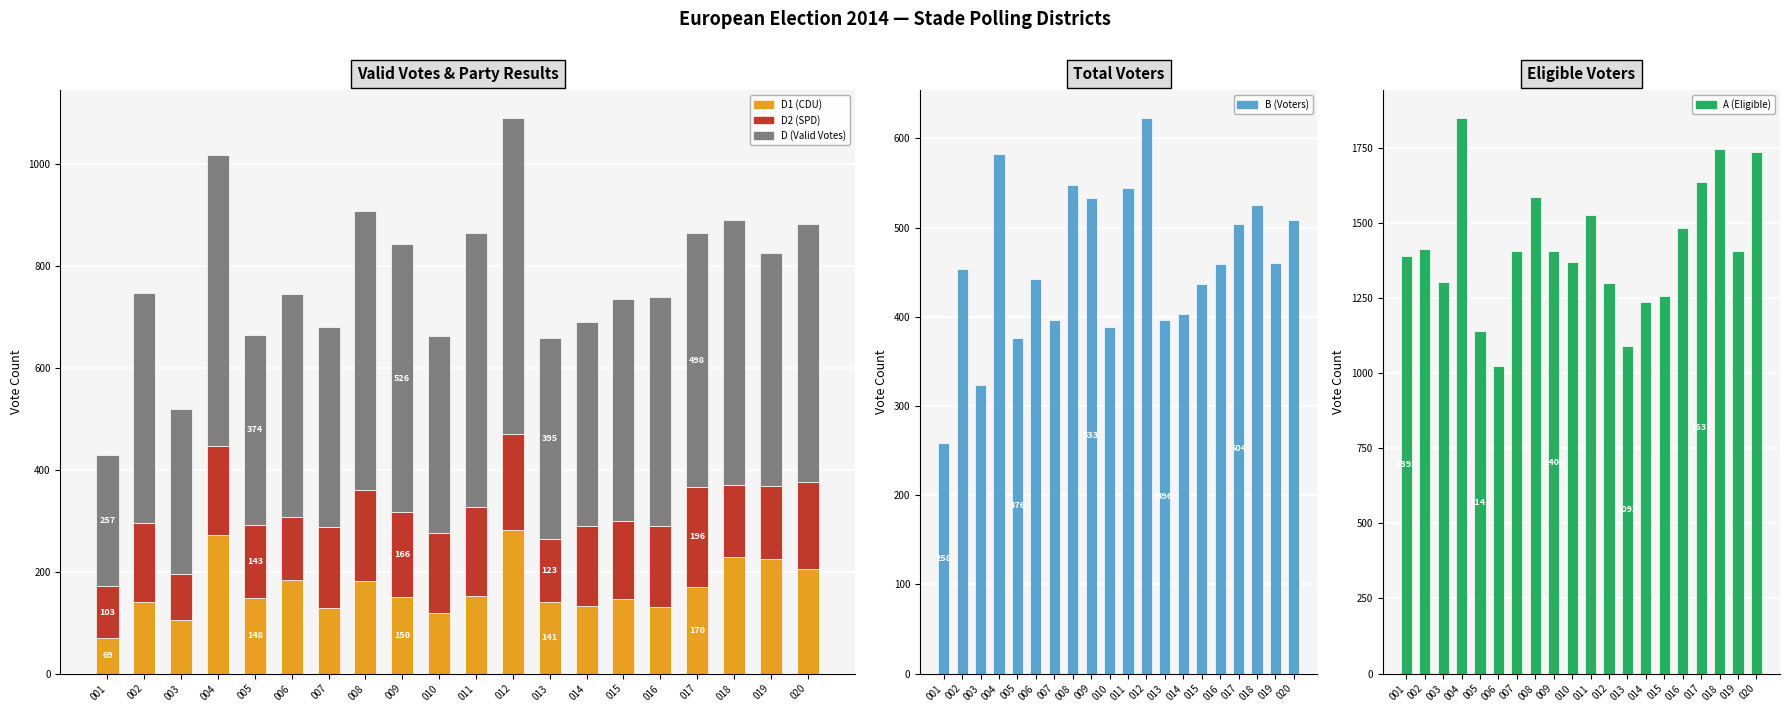

Between 015 and 012, which is larger?

012